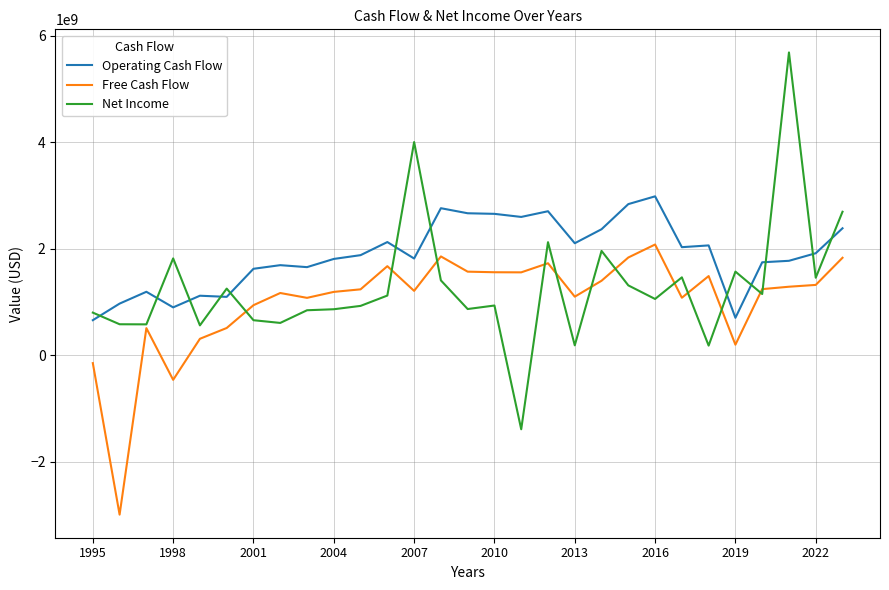

Rank the series by their average value, from highest to lowest.

Operating Cash Flow, Net Income, Free Cash Flow